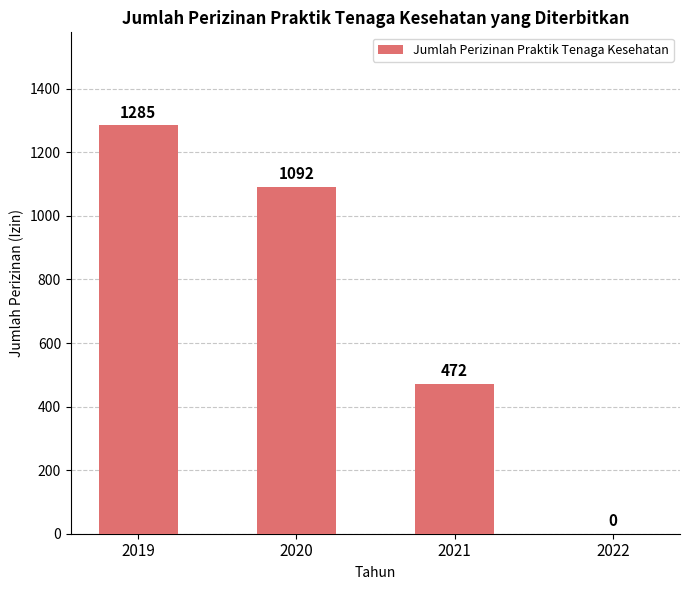

At which label does the data first exceed 1092?

2019